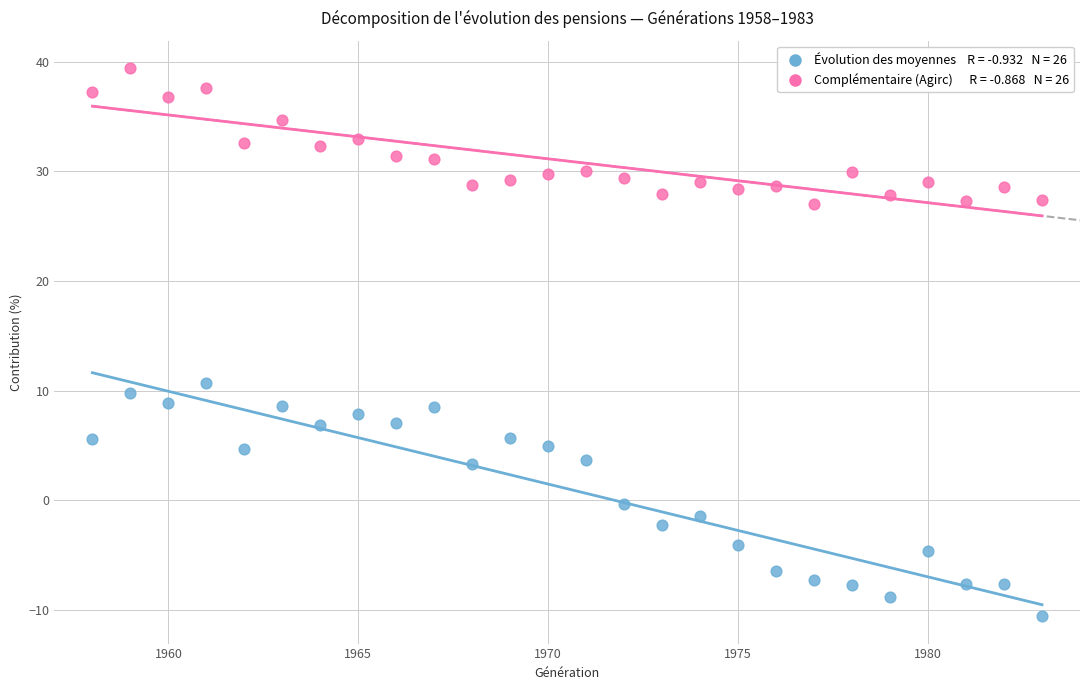

Across all data points, what is the range of Y values (max minus min)?

50.0